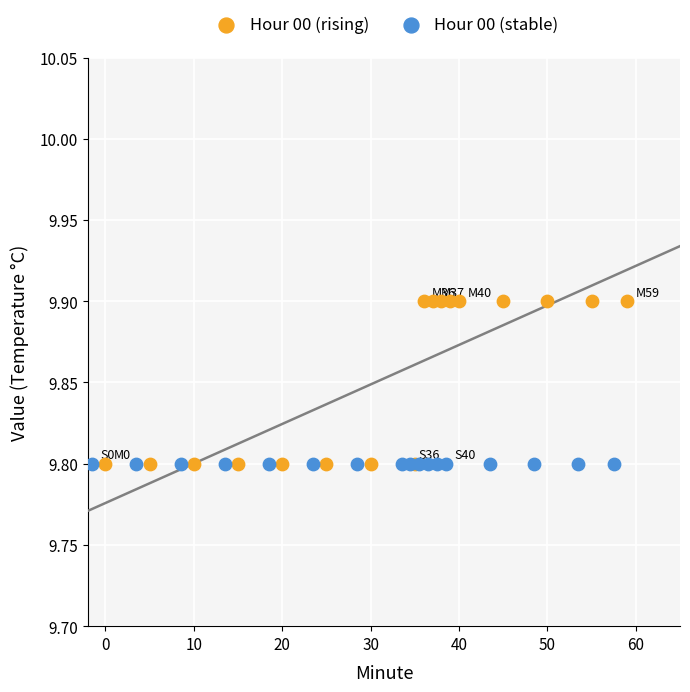

Which series contains the highest Y value?

Hour 00 (rising)